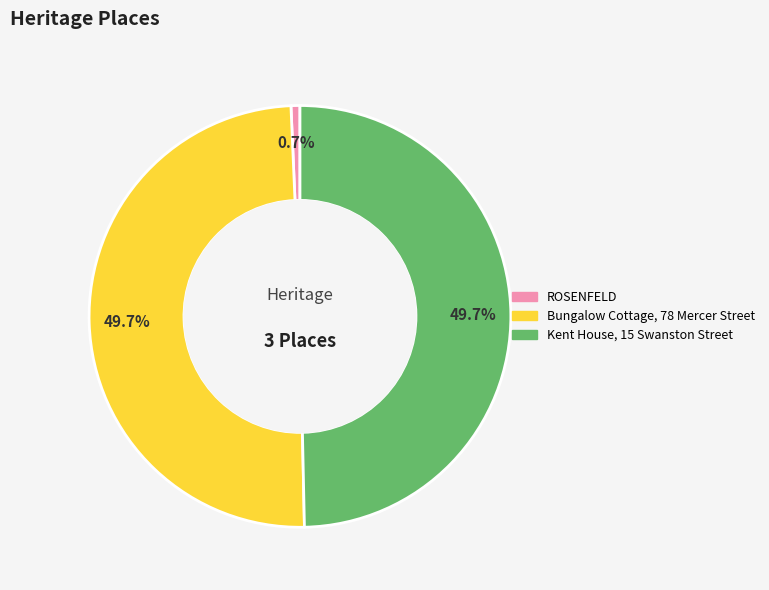

What is the smallest slice in the pie chart?

ROSENFELD